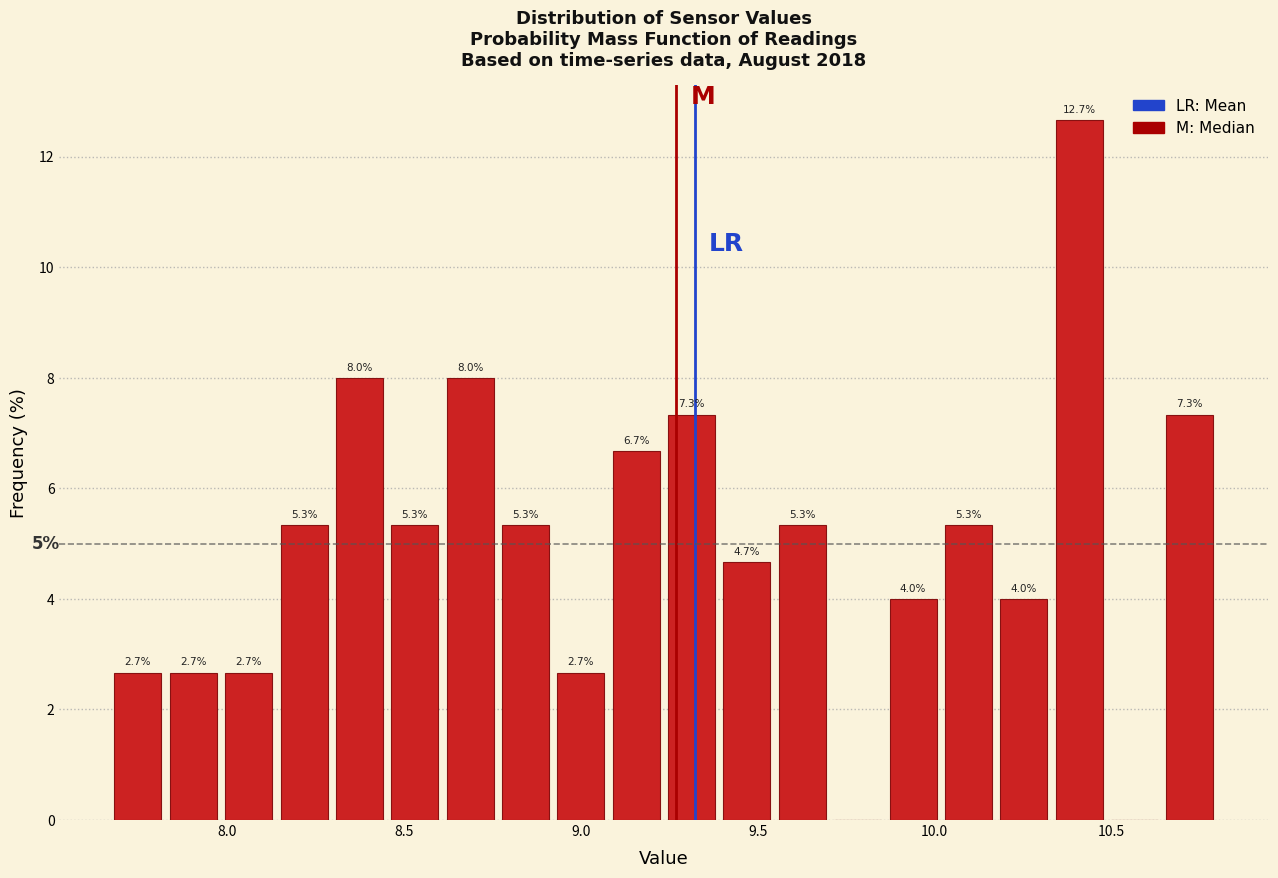

Around what value on the x-axis is the tallest bar? Give the approximate position of its centre, as read against the axis.

10.40